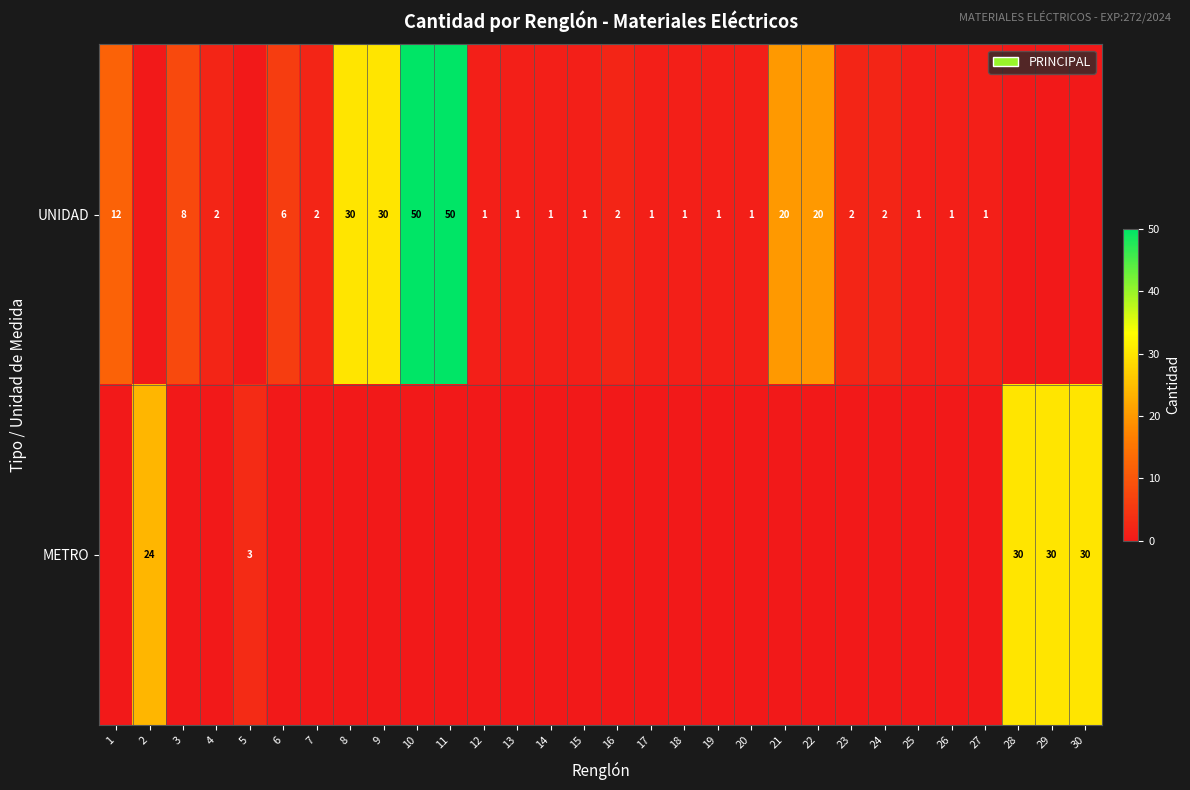

At which category is the sum across all series the highest?

10